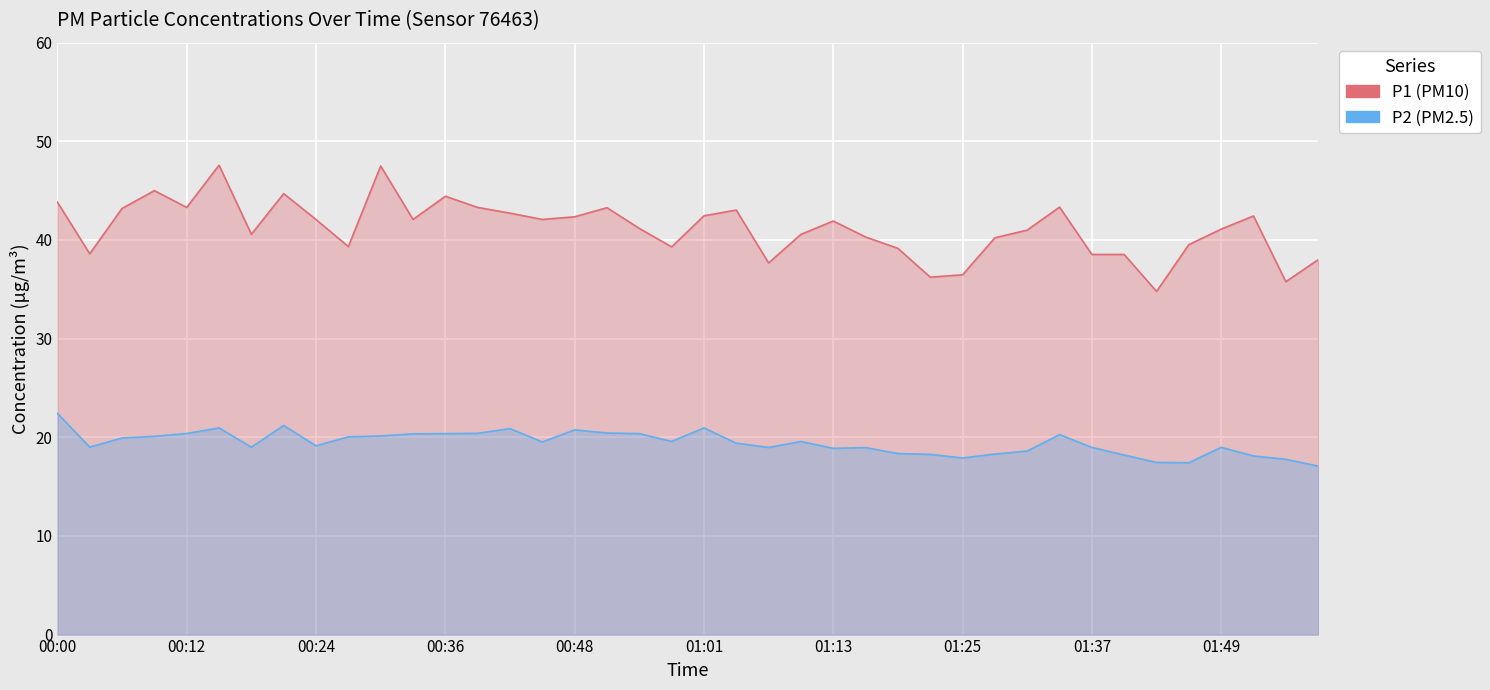

Reading left to right, list all the values displayed in this chart.

P1: 43.8	38.6	43.2	45.0	43.3	47.6	40.6	44.7	42.1	39.3	47.5	42.1	44.4	43.3	42.7	42.1	42.4	43.3	41.2	39.3	42.5	43.0	37.7	40.6	41.9	40.3	39.1	36.2	36.5	40.2	41.0	43.3	38.5	38.5	34.8	39.5	41.1	42.4	35.8	38.0
P2: 22.4	19.0	19.9	20.1	20.4	20.9	19.0	21.2	19.1	20.1	20.1	20.4	20.4	20.4	20.9	19.5	20.8	20.4	20.4	19.6	20.9	19.4	19.0	19.6	18.9	18.9	18.4	18.3	17.9	18.3	18.6	20.3	19.0	18.2	17.4	17.4	19.0	18.1	17.8	17.1